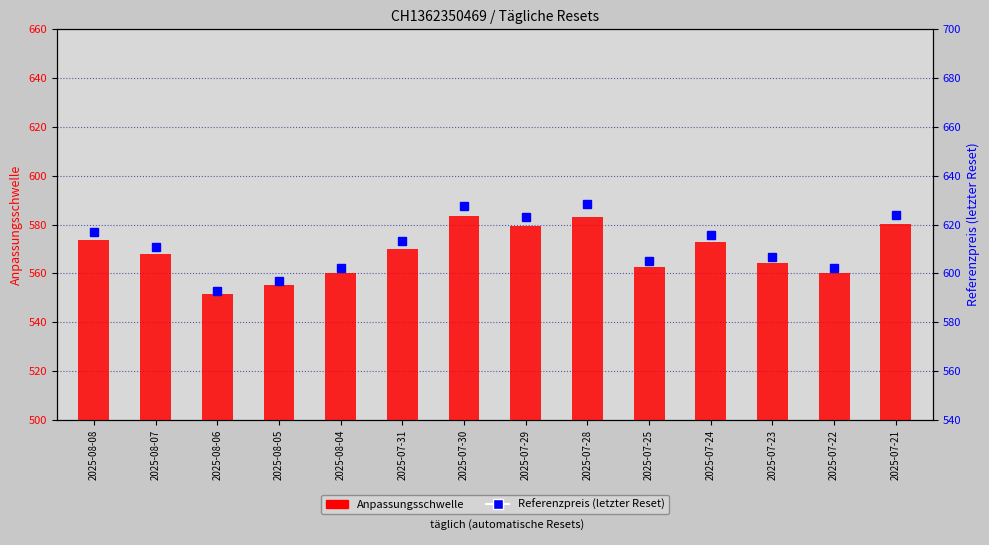

What is the label of the 12th bar from the left?

2025-07-23